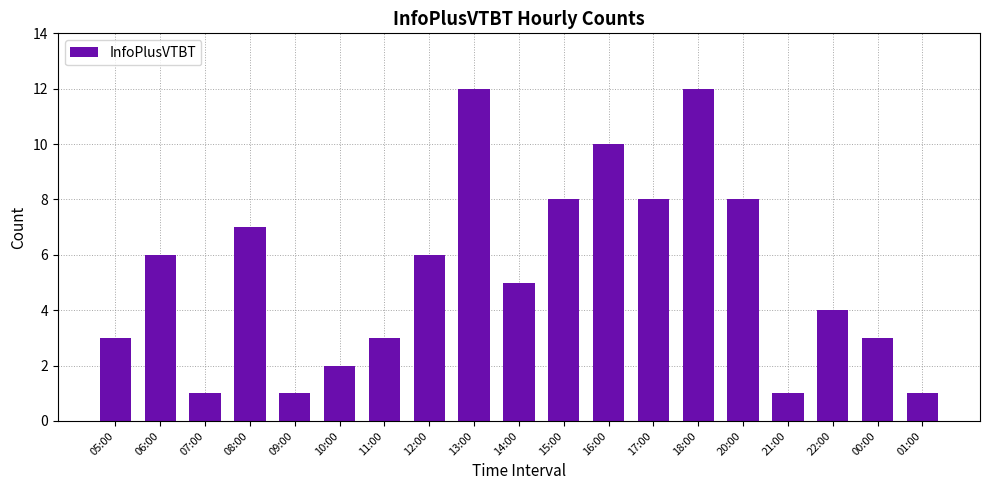

Are the bars grouped side by side (vs. stacked)?

No